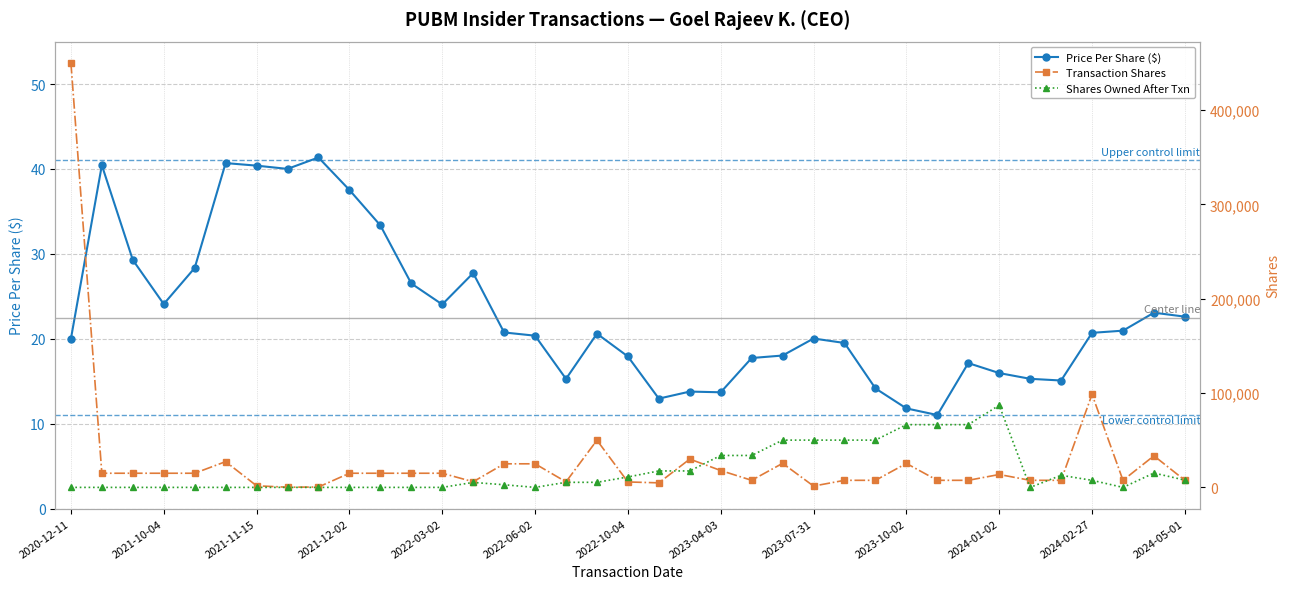

The value of Transaction Shares at 32 is 7500.0. True or false?

True